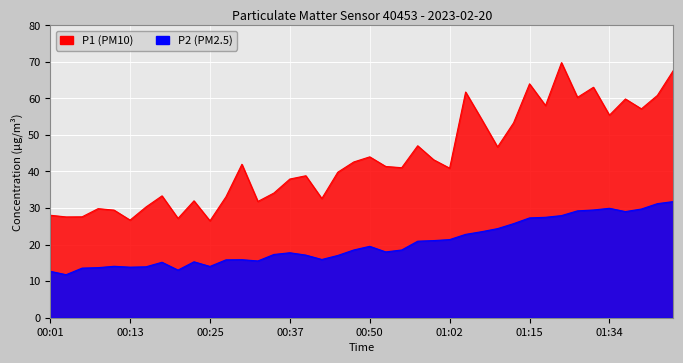

List the series in order of their peak value, highest first.

P1, P2